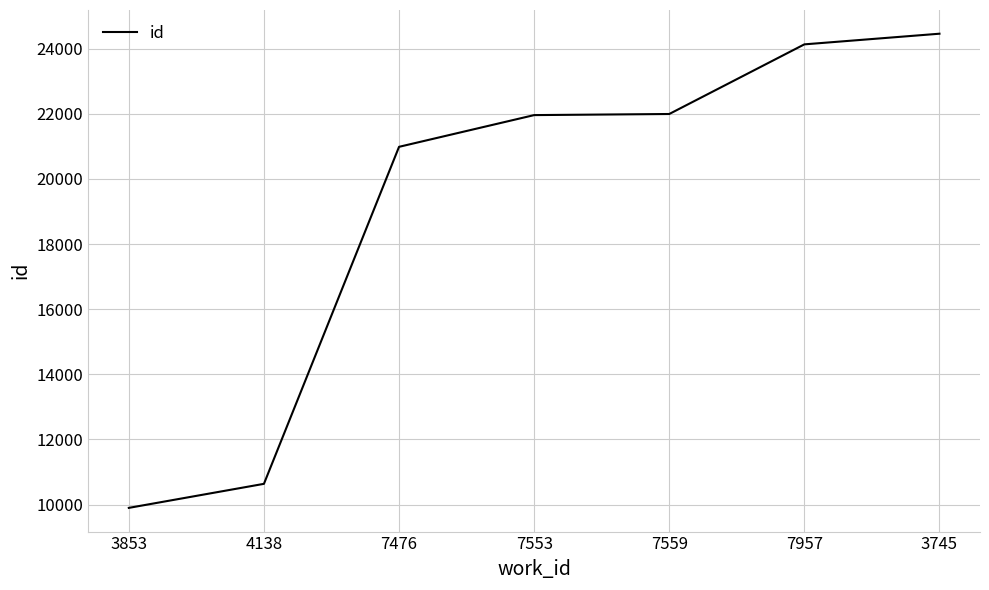

What is the change in value from 4138 to 7957?

+13493